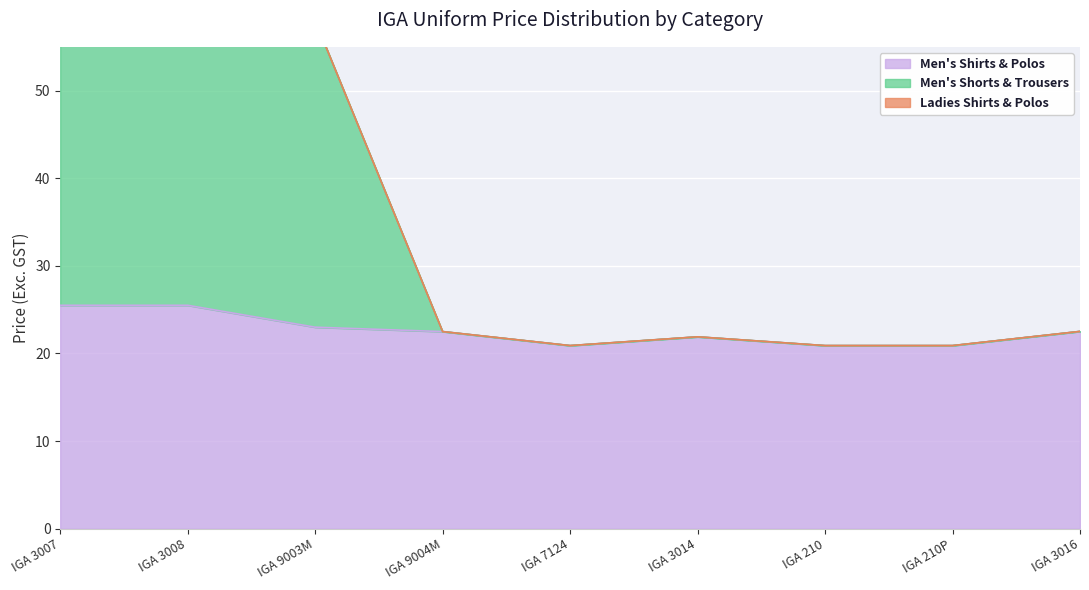

True or false: Men's Shirts & Polos has a value of 21.9 at IGA 3014.

True